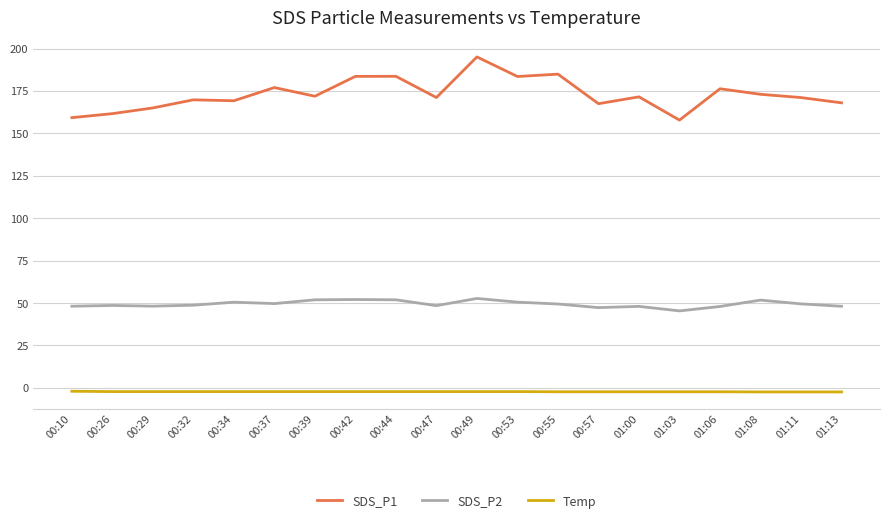

Which series has the largest total across all categories?

SDS_P1